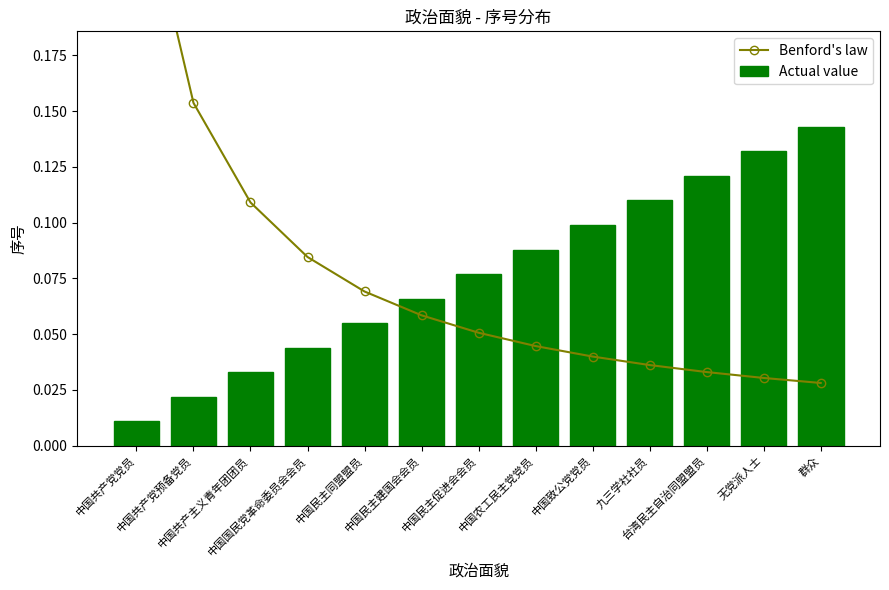

Which series changed the most between 中国国民党革命委员会会员 and 中国农工民主党党员?

Actual value